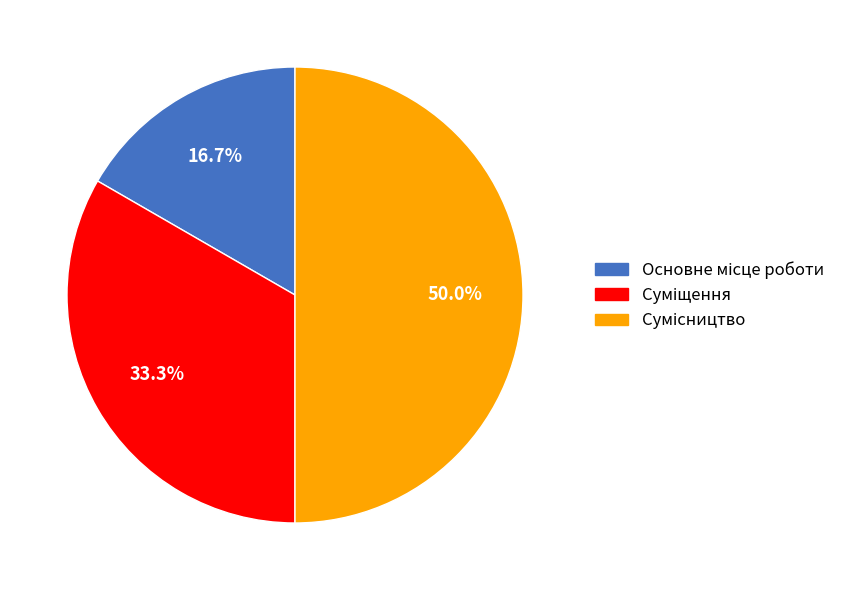

How many segments does this pie chart have?

3